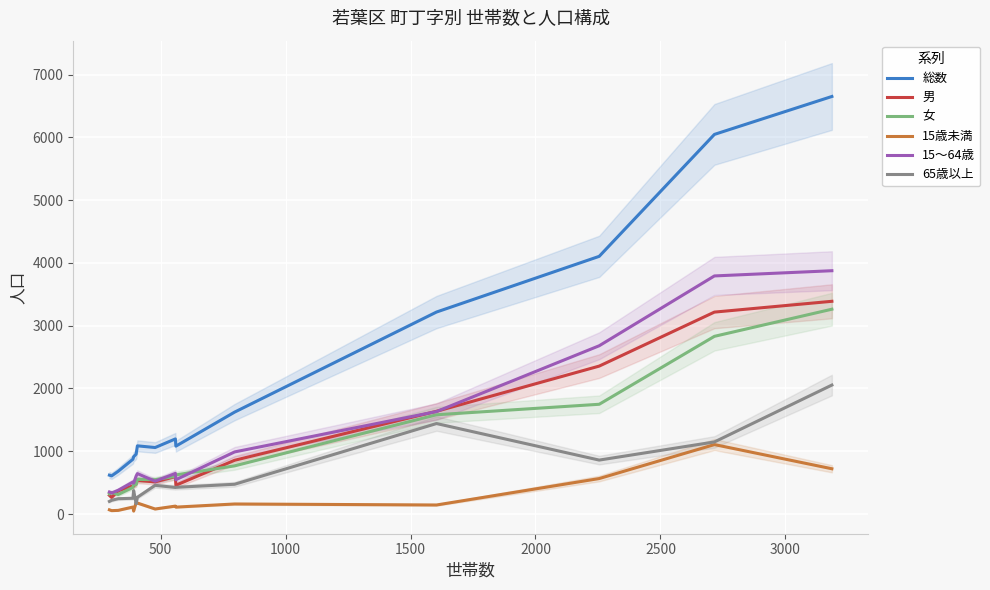

True or false: 15～64歳 and 15歳未満 intersect in this chart.

False